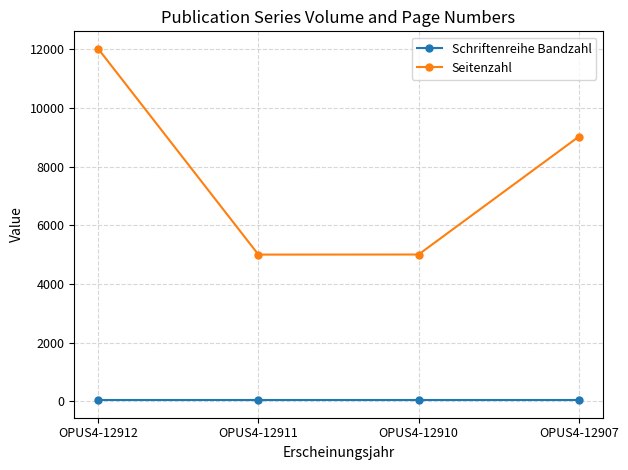

Does the chart have visible grid lines?

Yes